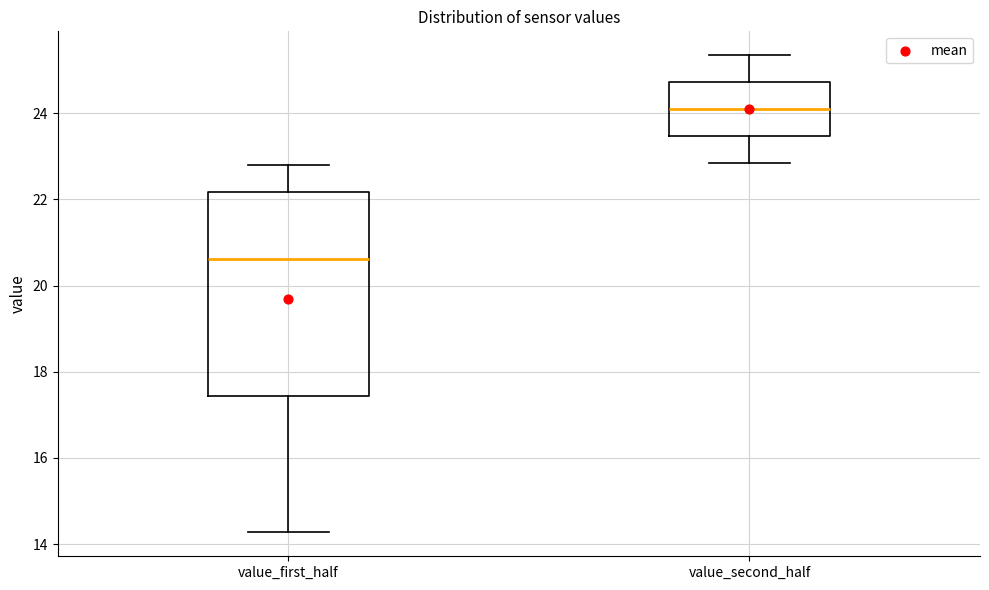

Which box has the highest median line?

value_second_half